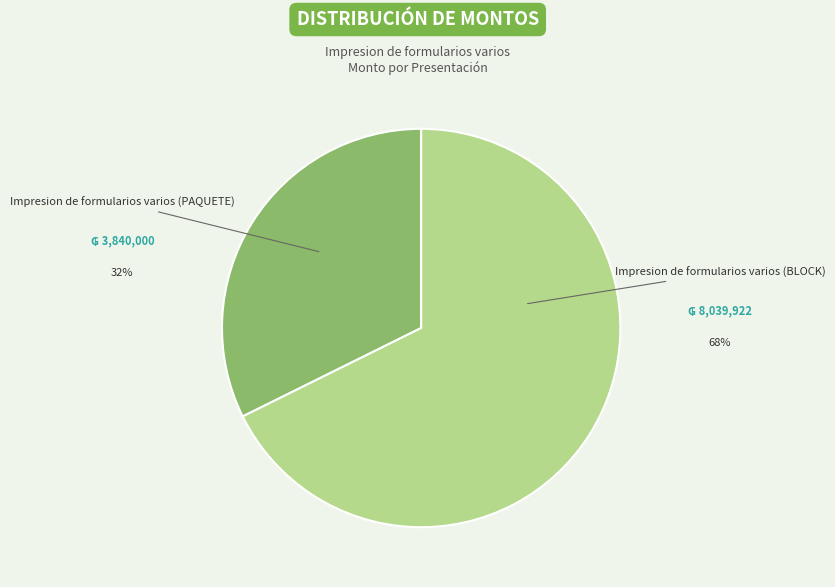

Is there any slice that represents more than half of the pie?

Yes